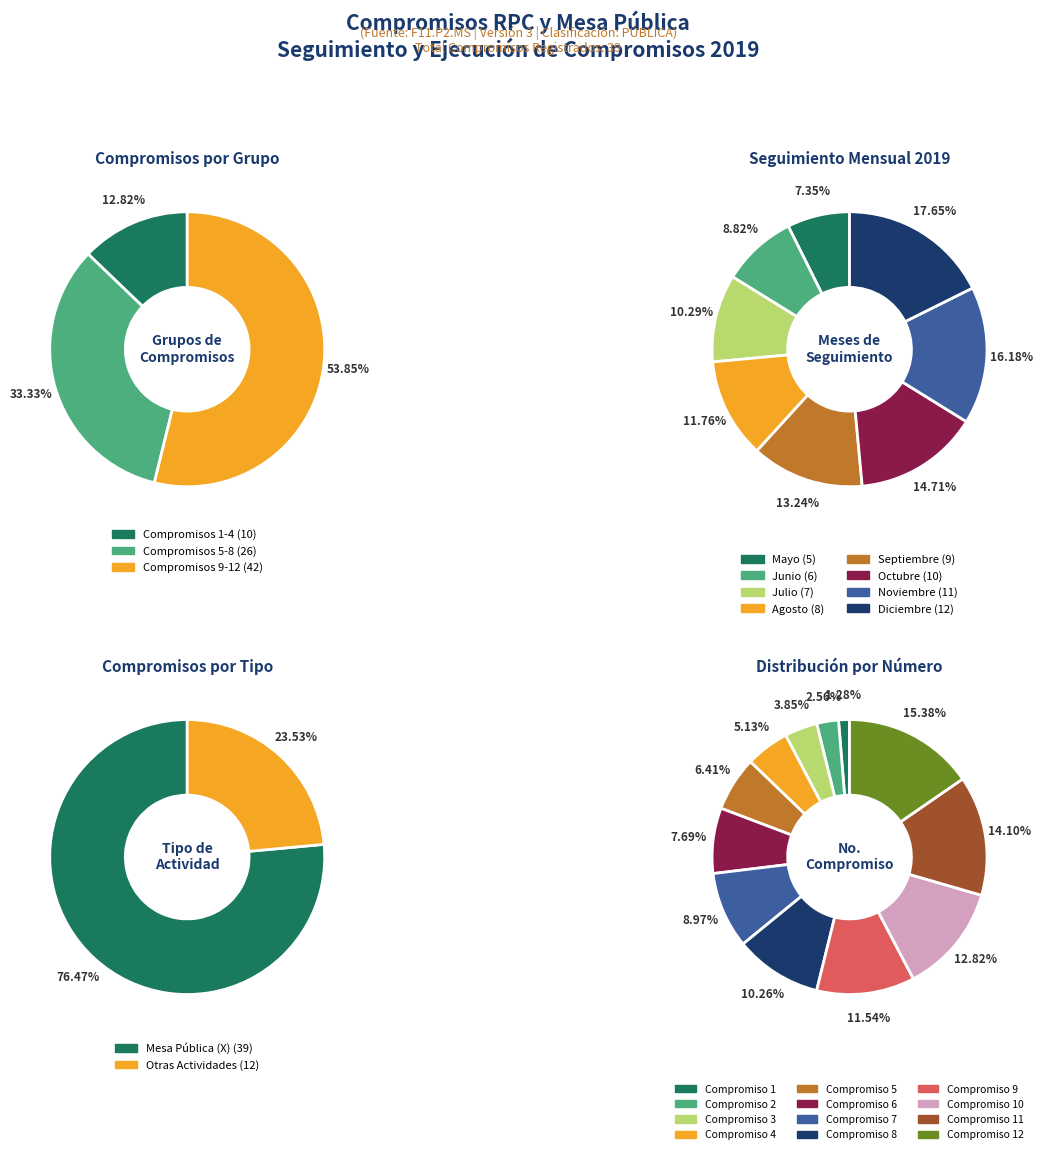

To the nearest percent, what is the difference between the largest and smallest slice percentages?

14%